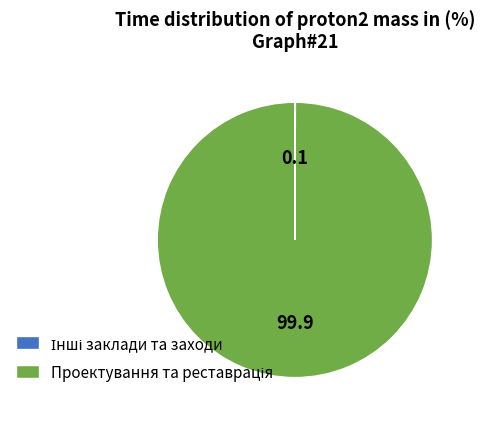

Does any single category account for the majority?

Yes